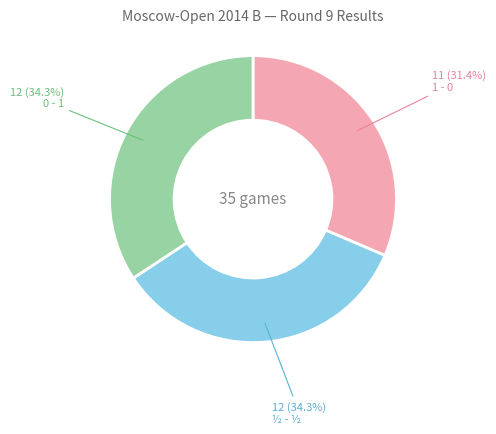

To the nearest percent, what percentage of the pie is 0 - 1?

34%